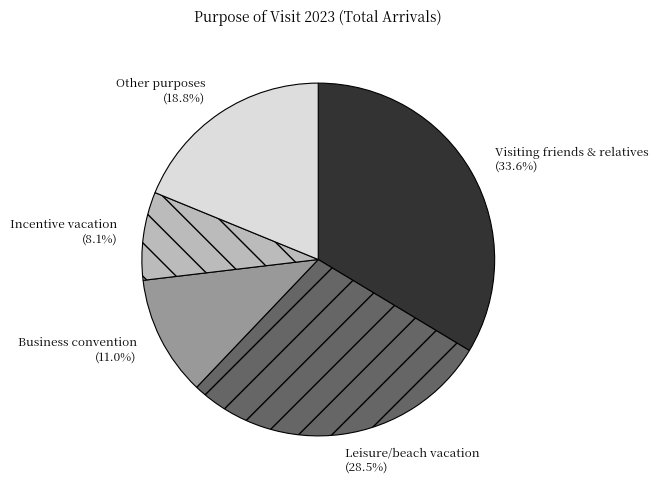

What is the smallest slice in the pie chart?

Incentive vacation